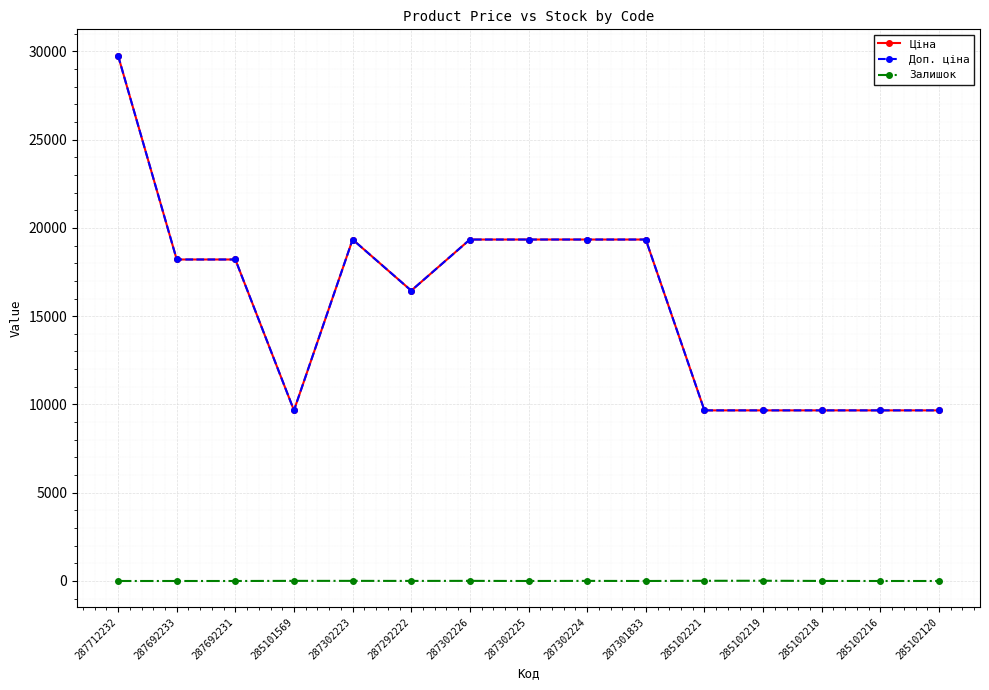

What is the spread (max minus min) of values at 287302223?

19336.1